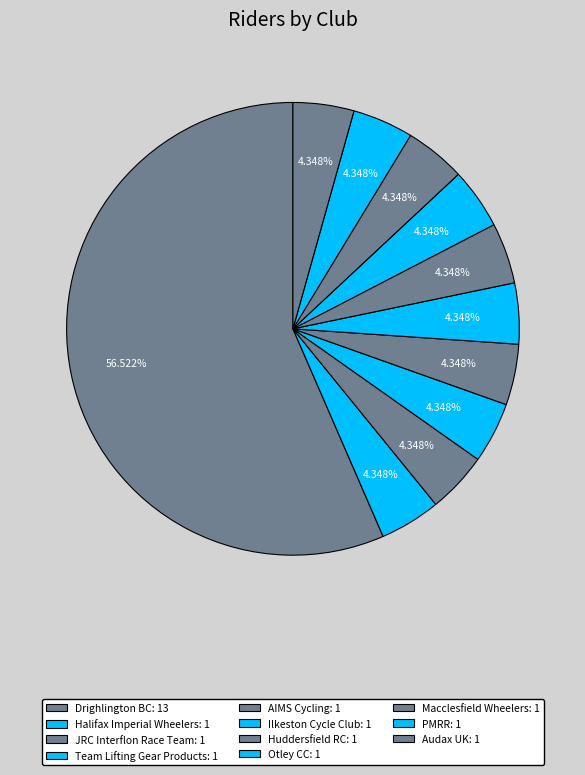

What percentage is NOT represented by AIMS Cycling?

95.7%